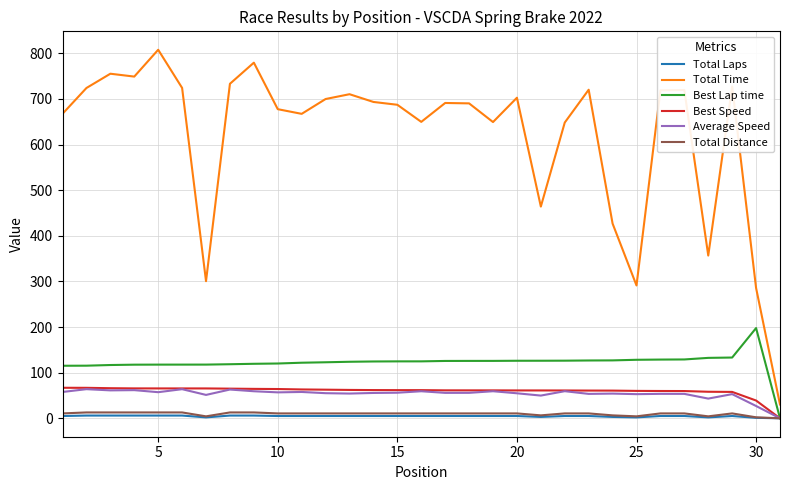

Which series has the largest total across all categories?

Total Time